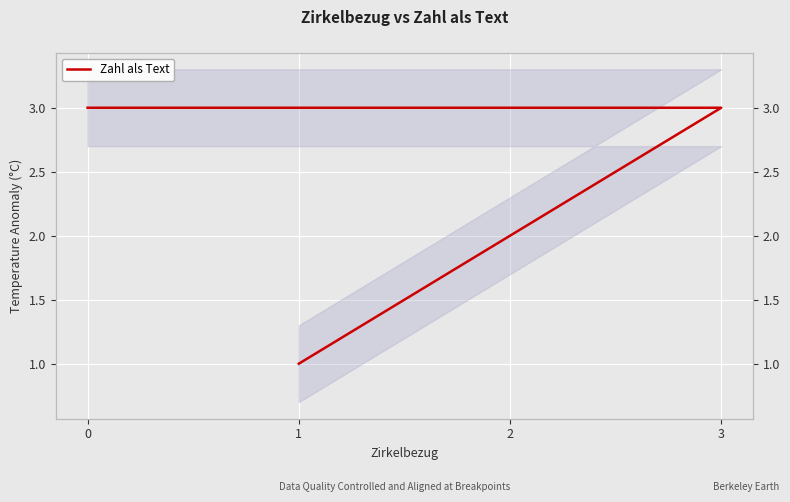

Rank the categories by value from highest to lowest.

3, 0, 2, 1